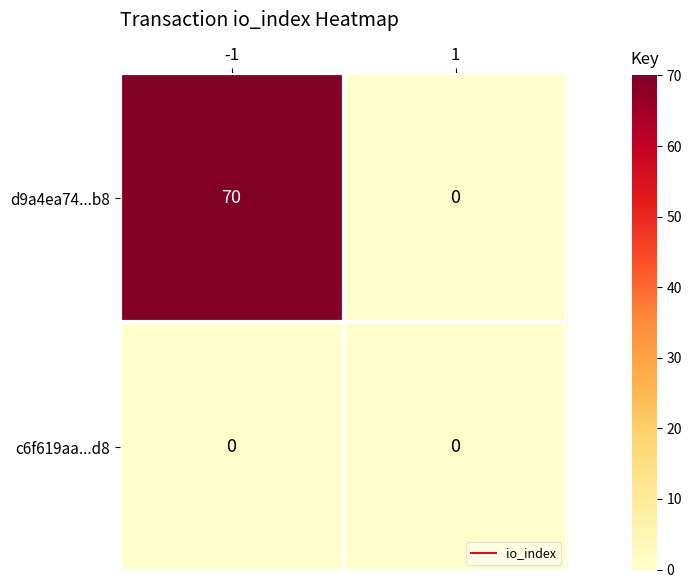

How many categories are shown in the chart?

2